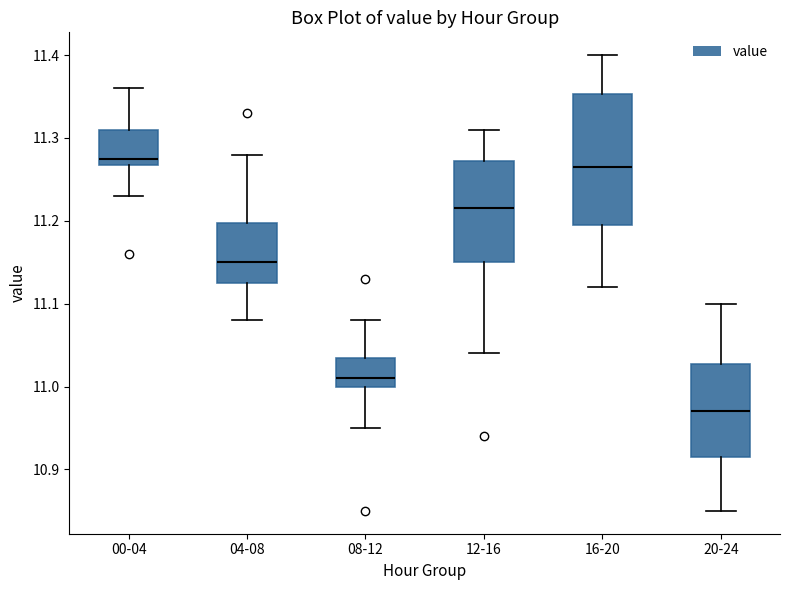

Reading left to right, transcribe this box plot: for each box, give where its median line is, the range the box spans, and where its two whiskers end, as read against the y-axis. The values are not printed on the chart, so give them approximately, as read against the axis.

00-04: median 11.28, box 11.27 to 11.31, whiskers 11.23 to 11.36
04-08: median 11.15, box 11.13 to 11.20, whiskers 11.08 to 11.28
08-12: median 11.01, box 11.00 to 11.04, whiskers 10.95 to 11.08
12-16: median 11.22, box 11.15 to 11.27, whiskers 11.04 to 11.31
16-20: median 11.27, box 11.20 to 11.35, whiskers 11.12 to 11.40
20-24: median 10.97, box 10.92 to 11.03, whiskers 10.85 to 11.10